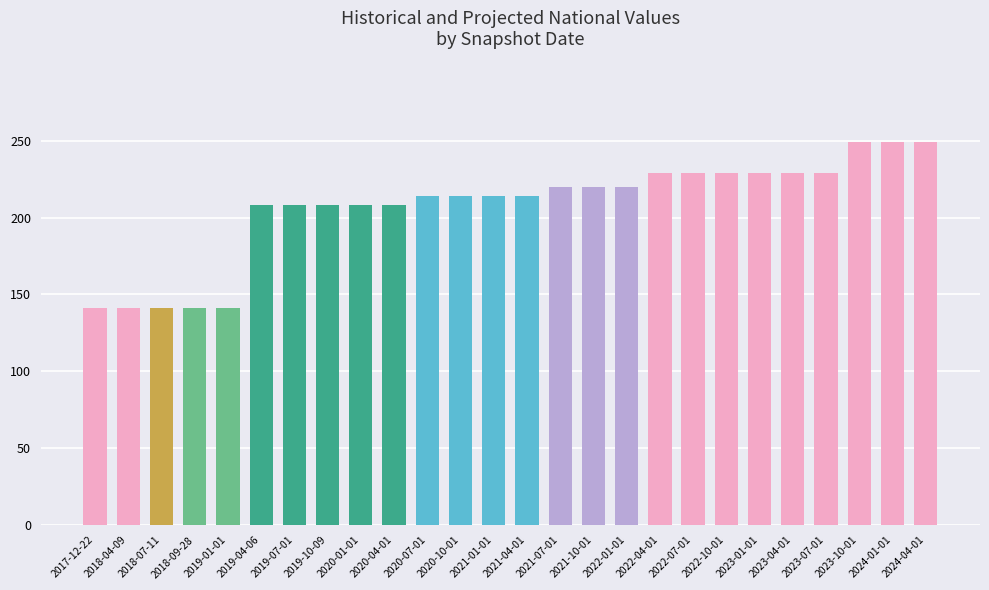

What is the smallest value displayed?

141